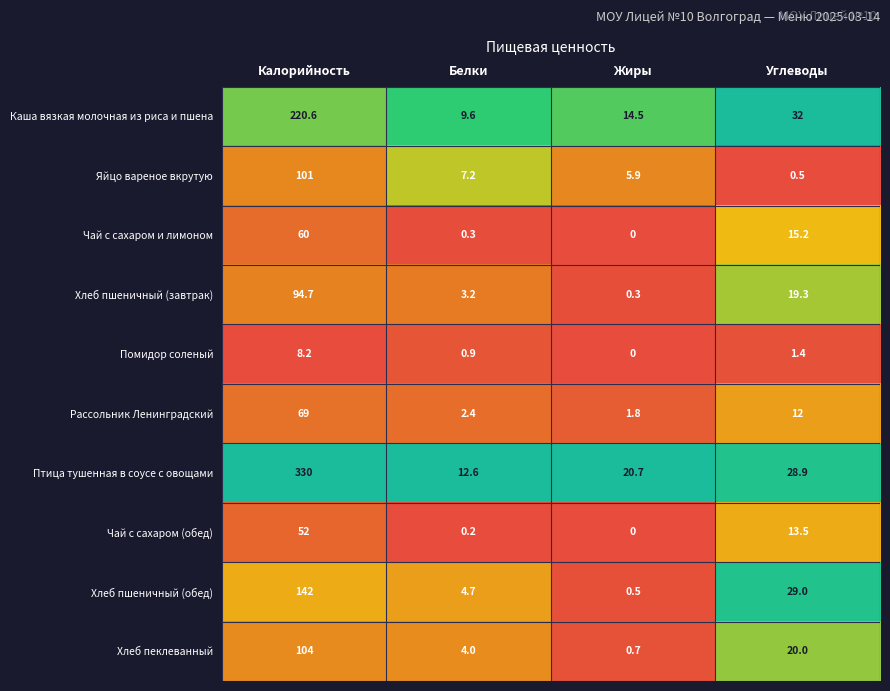

Which category has the highest value across all series?

Калорийность